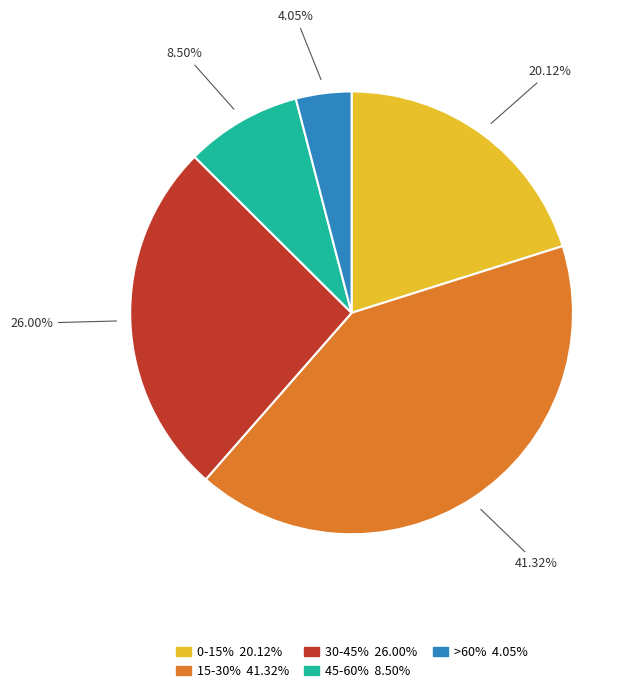

What percentage is the >60% slice, to the nearest percent?

4%